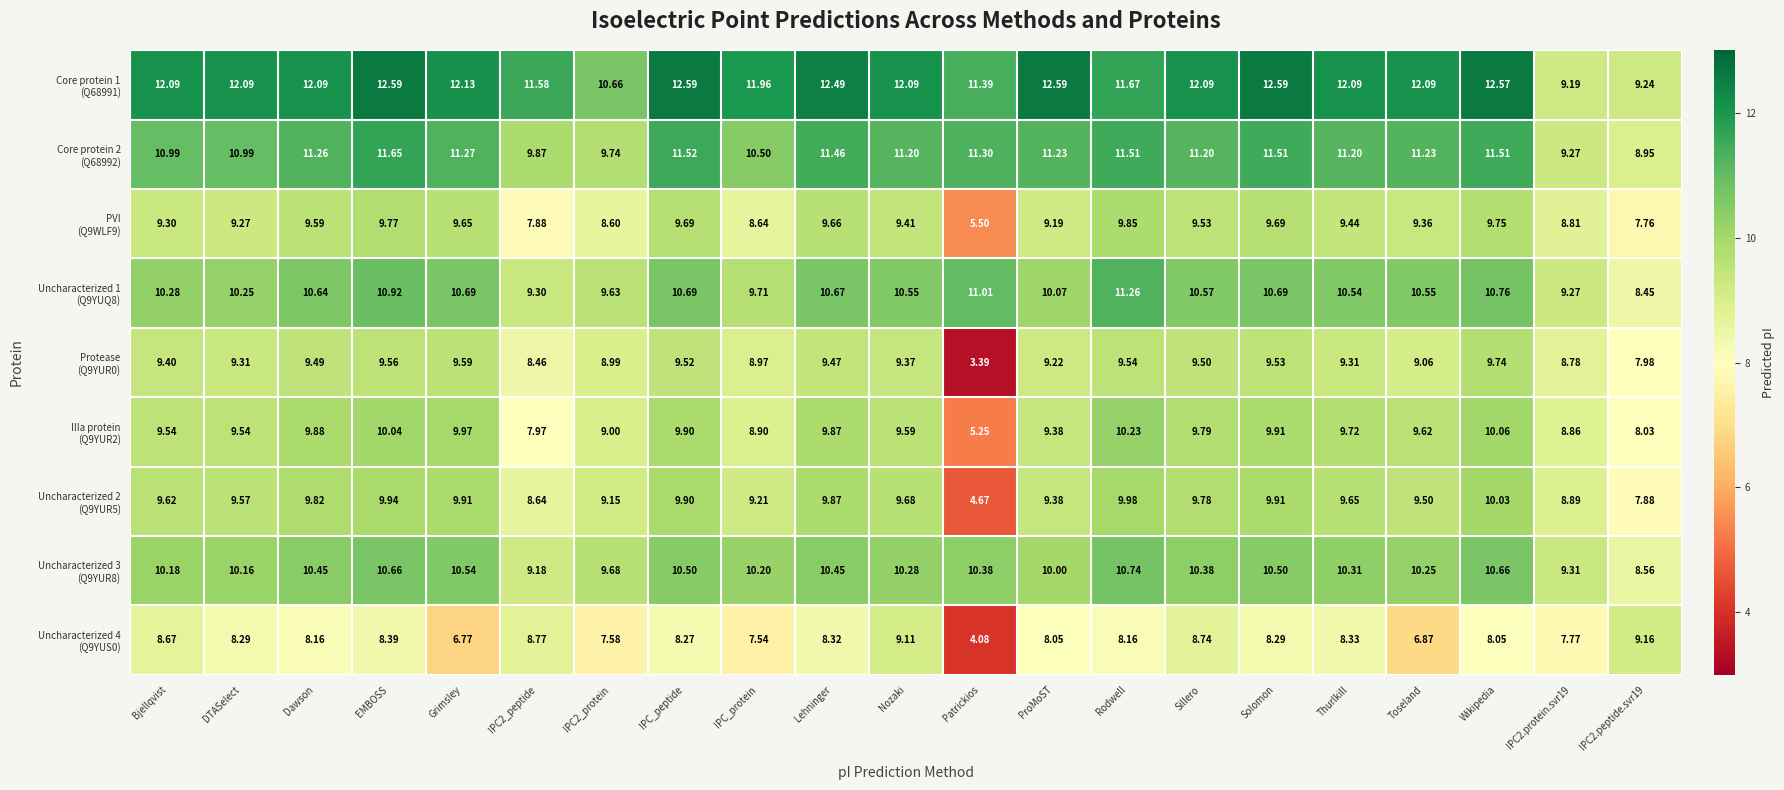

At which category is the sum across all series the highest?

EMBOSS